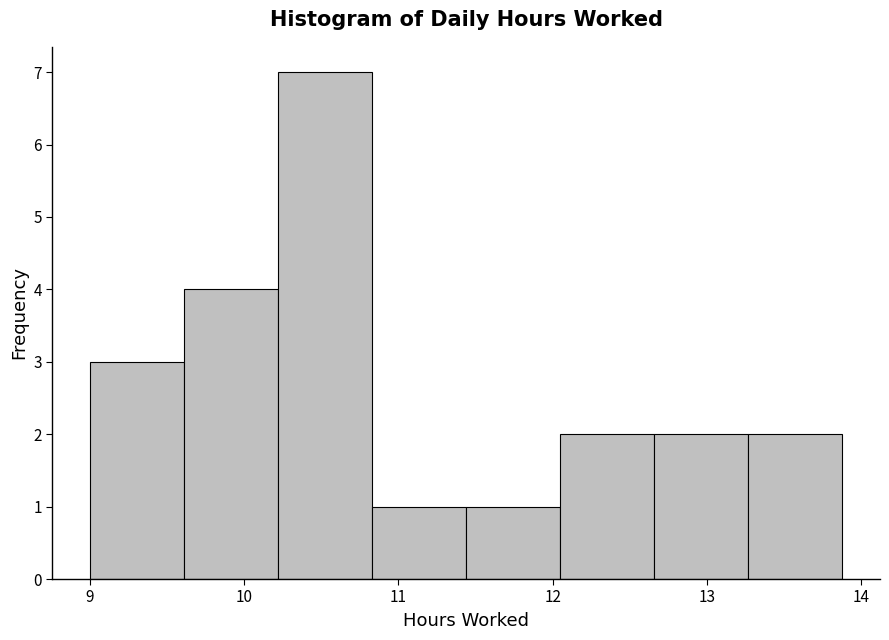

What is the height of the bar covering 12.66 to 13.27 on the x-axis? Neither the bar edges nor the heights are printed on the chart, so give them approximately, as read against the axes.

2